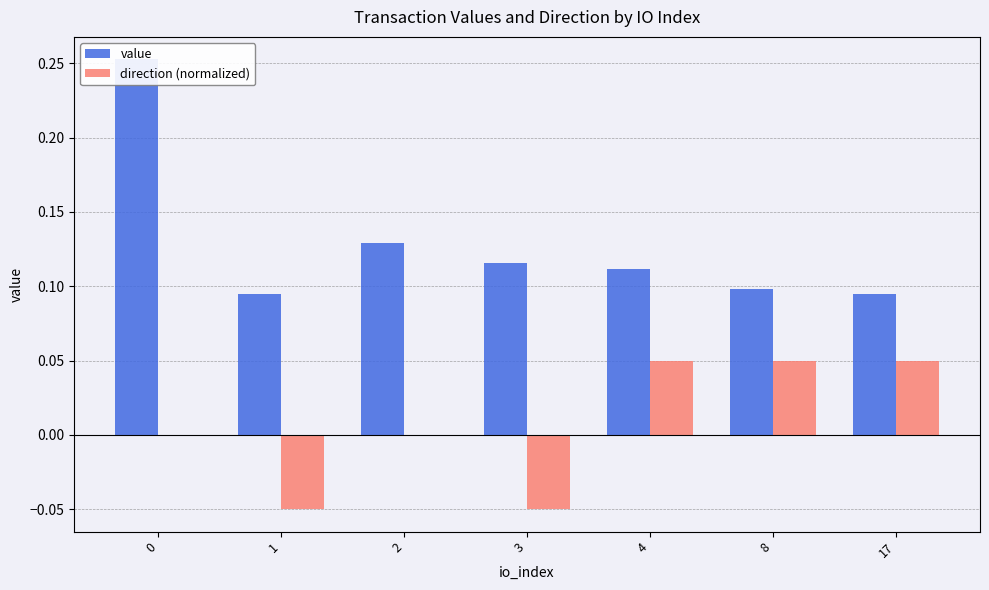

Reading left to right, transcribe all the data shown in this chart.

value: 0=0.3	1=0.1	2=0.1	3=0.1	4=0.1	8=0.1	17=0.1
direction (normalized): 0=0.0	1=-0.1	2=0.0	3=-0.1	4=0.1	8=0.1	17=0.1